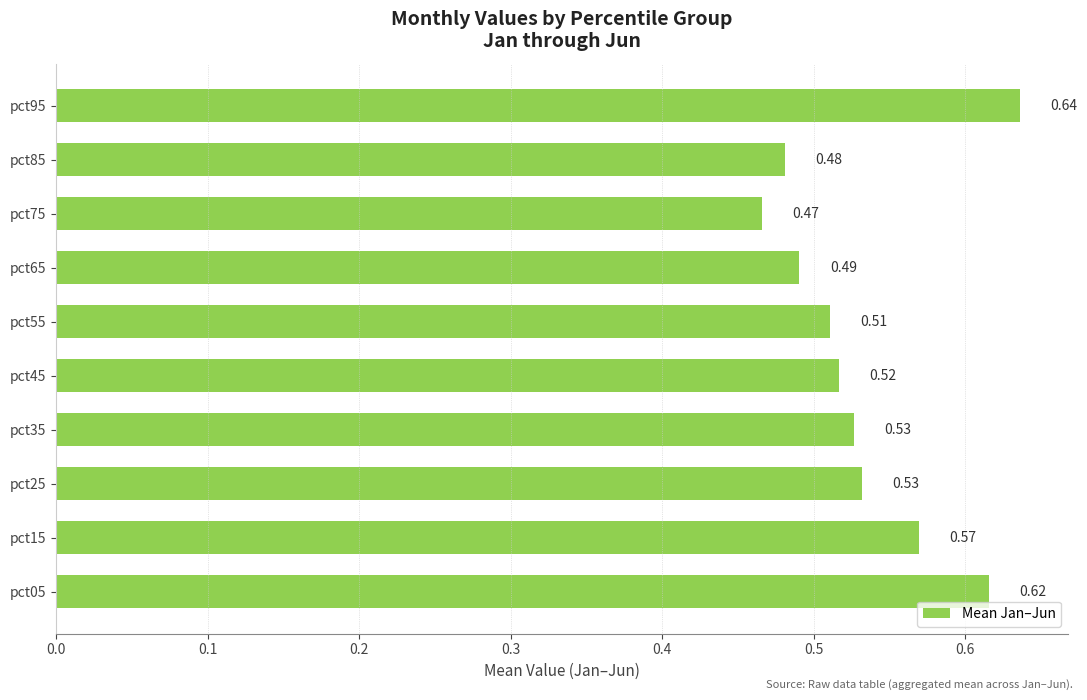

Between pct05 and pct15, which is larger?

pct05